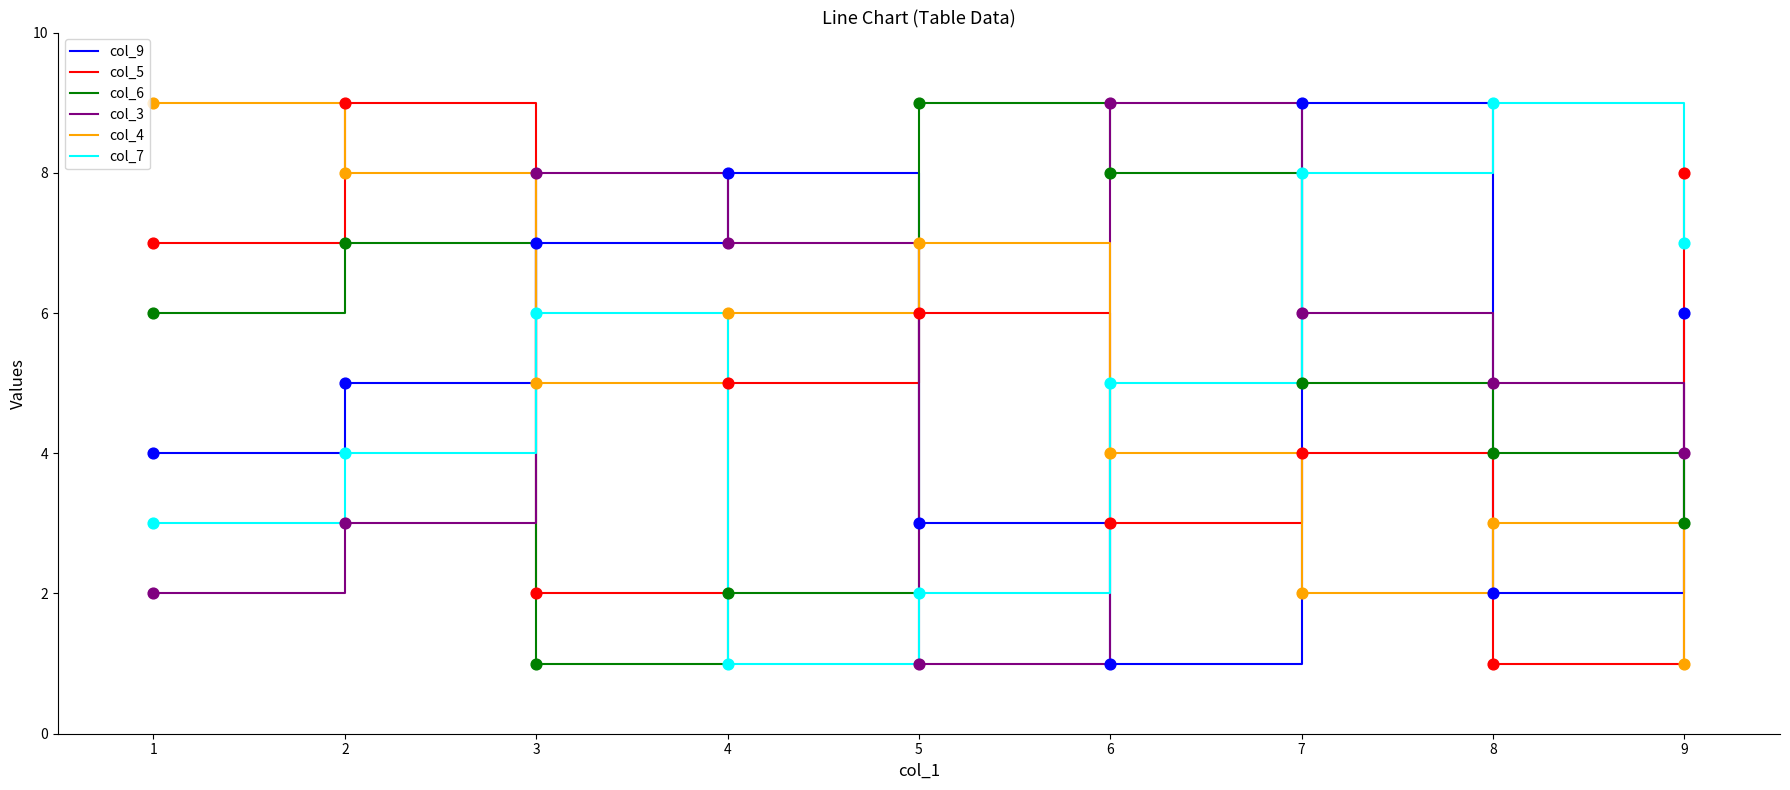

Between 3 and 8, which series saw the biggest shift?

col_9